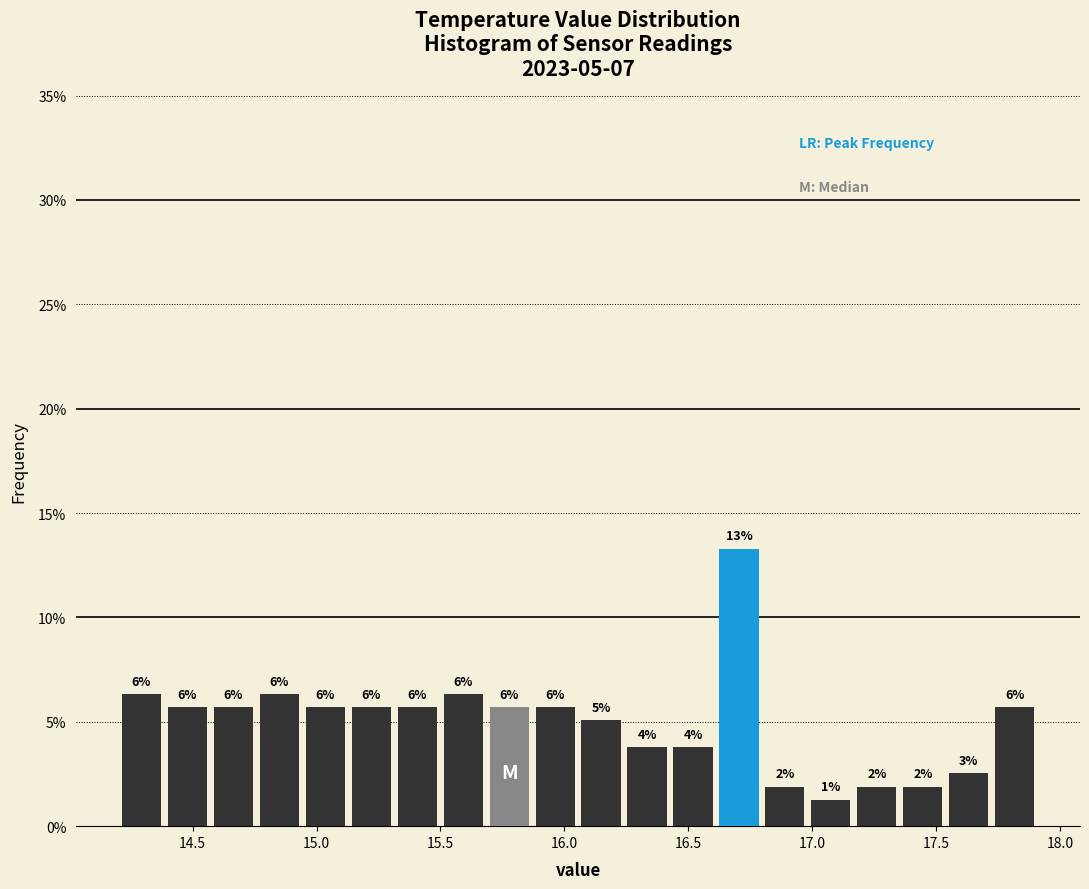

Read against the x-axis, roughly where is the centre of the tallest bar?

16.70